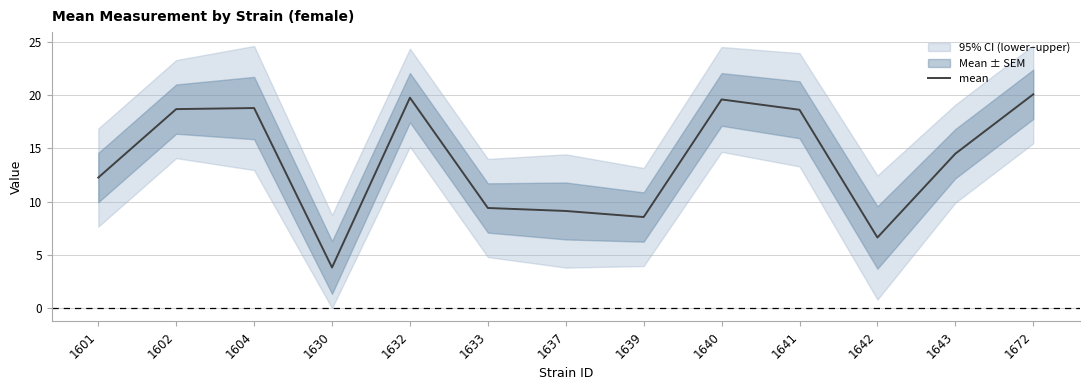

The value at 1640 is 11.6. True or false?

False